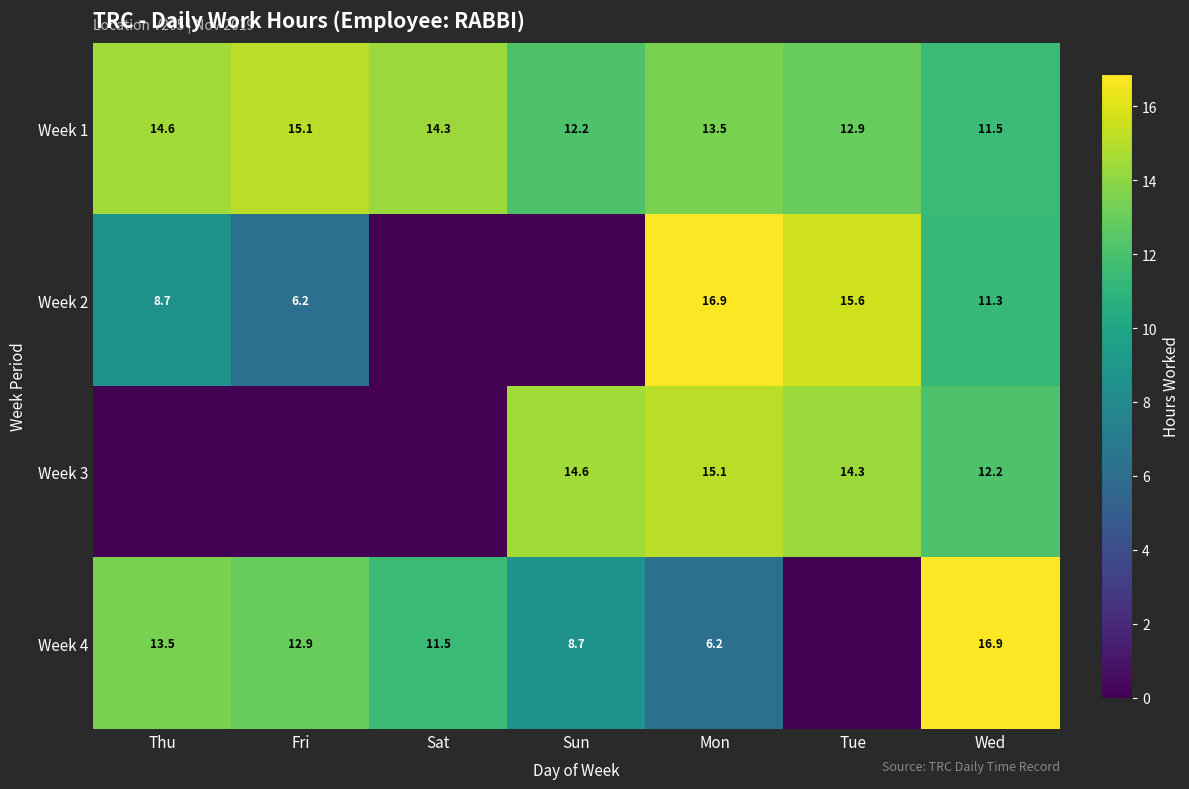

The Week 1 series shows 15.1 at Fri. True or false?

True